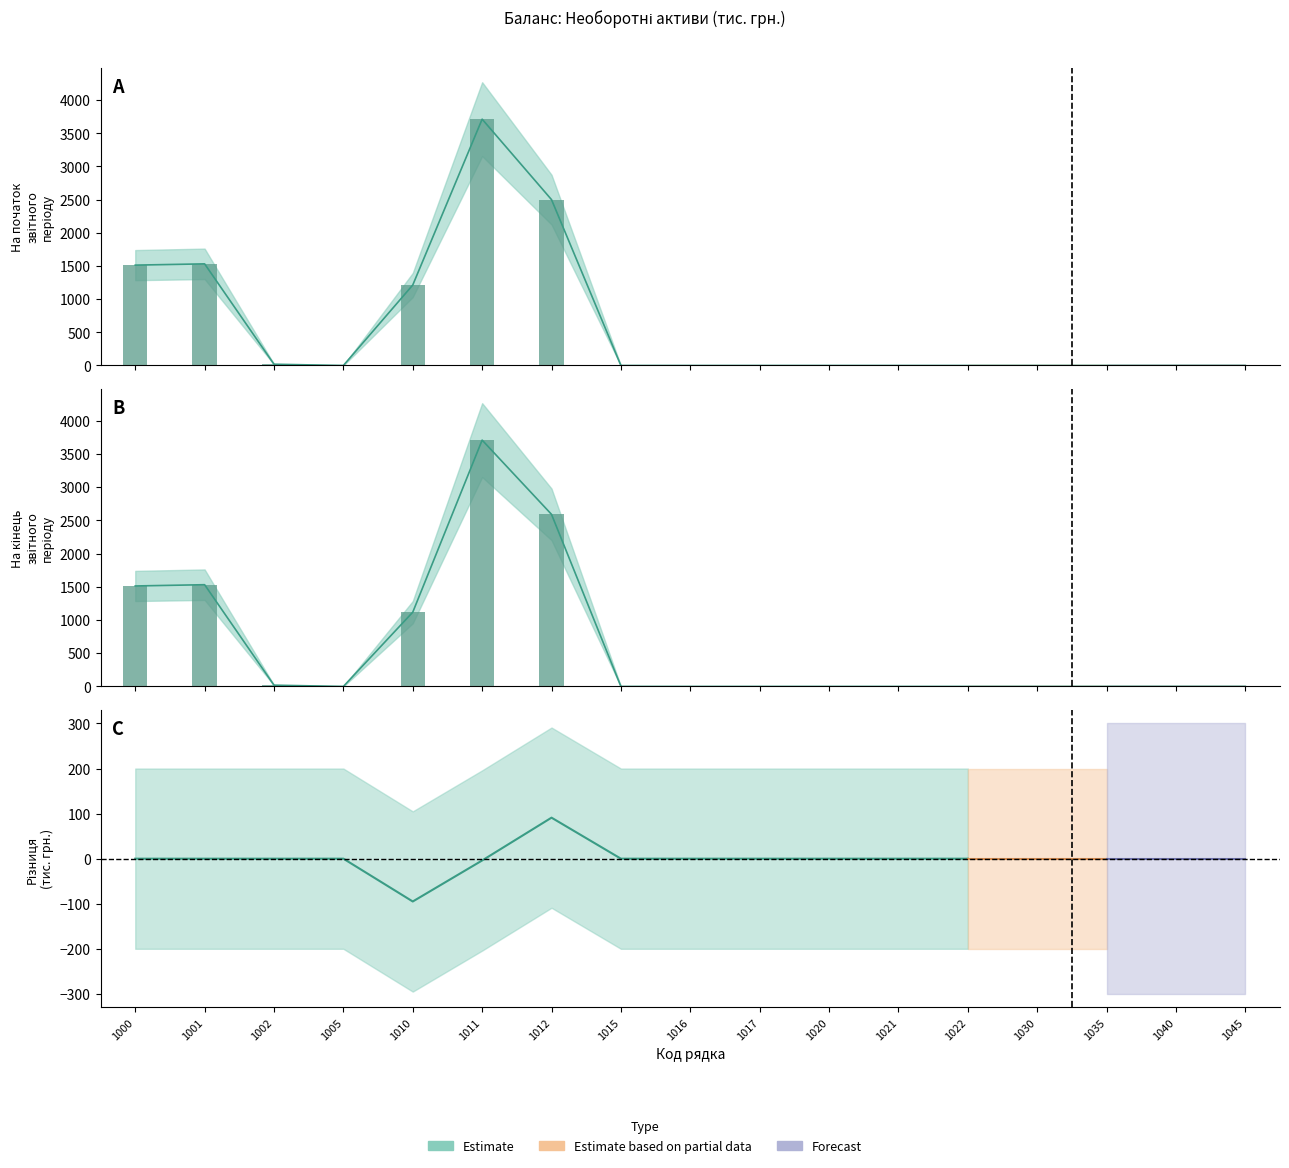

Which series has the widest spread of values?

На початок звітного періоду